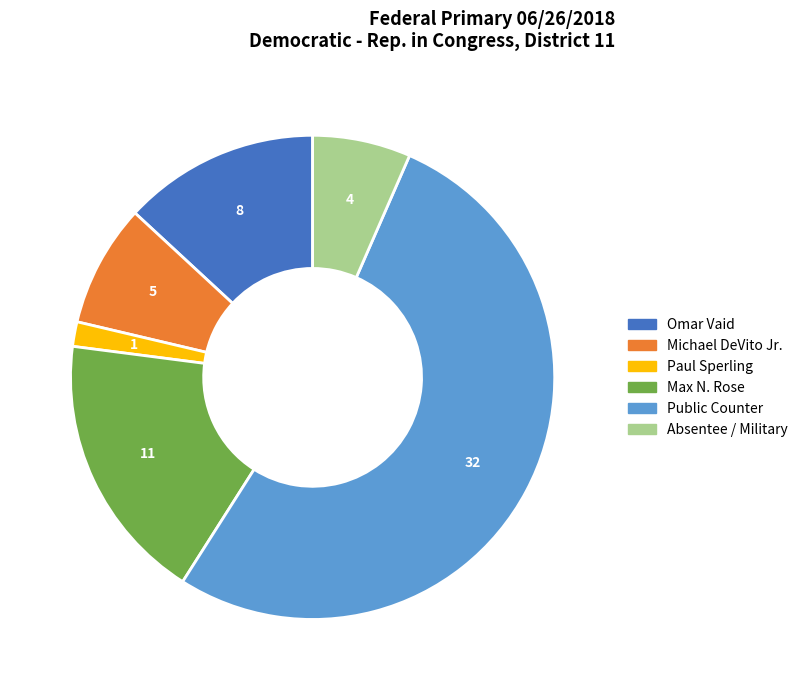

Is there any slice that represents more than half of the pie?

Yes